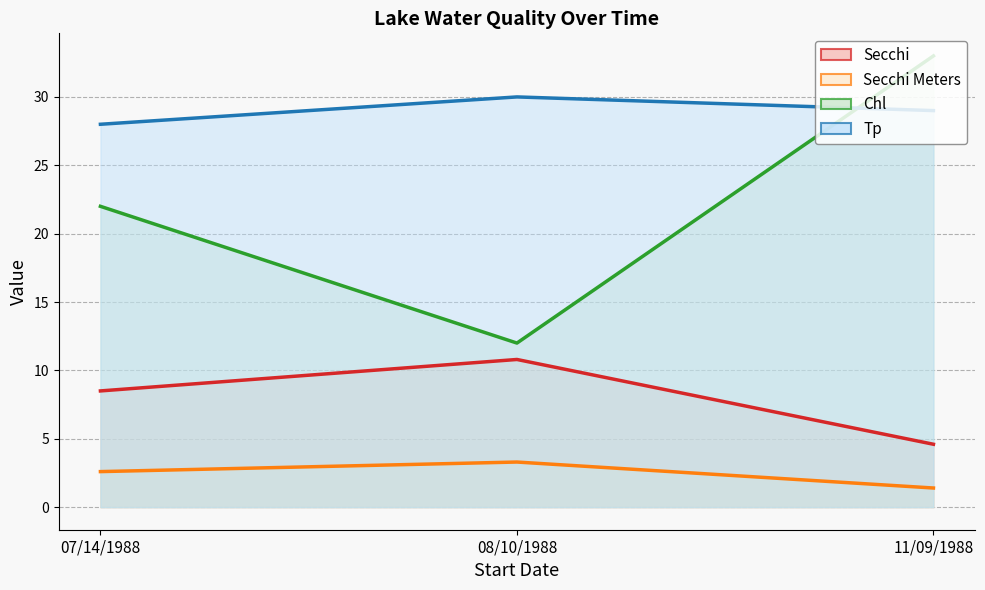

Which series has the largest total across all categories?

Tp